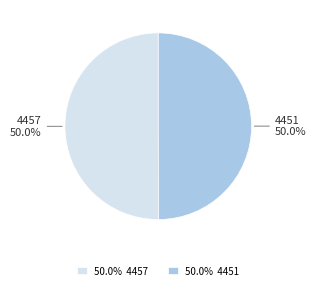

How many slices are in this pie chart?

2